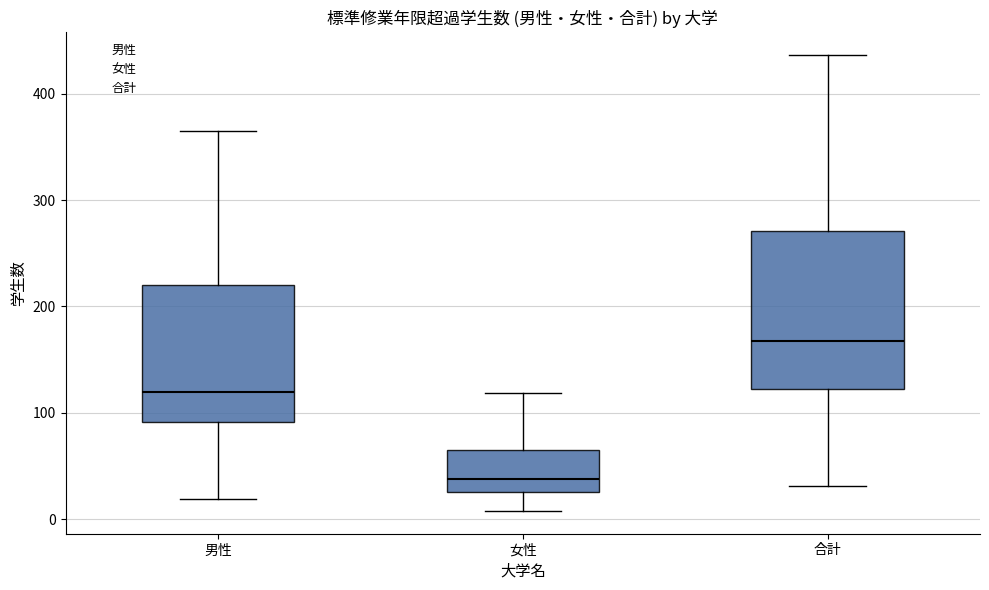

Comparing the boxes themselves (not the whiskers), which one is the tallest?

合計